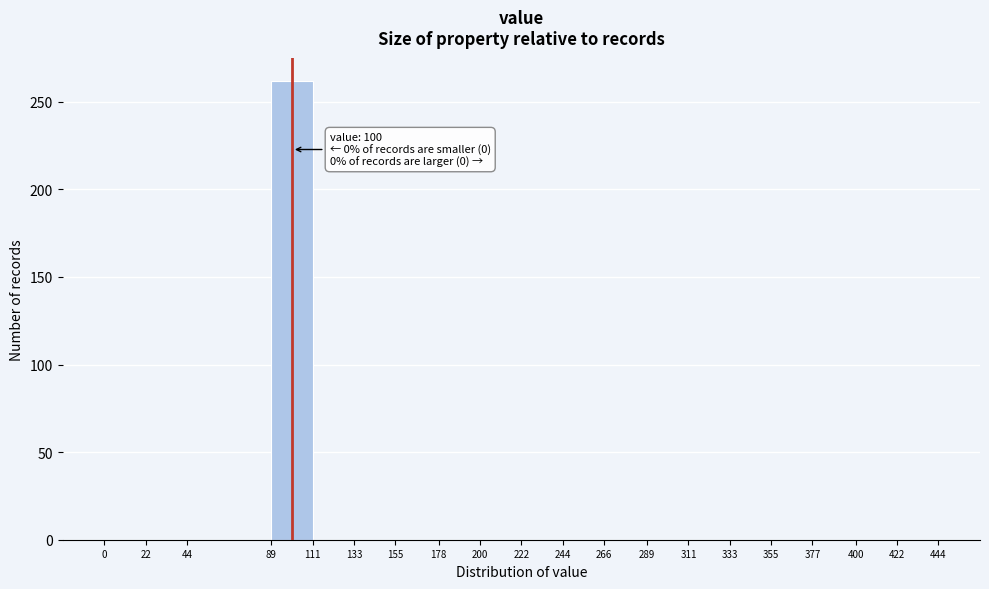

Which range on the x-axis has the tallest bar?

89 to 111